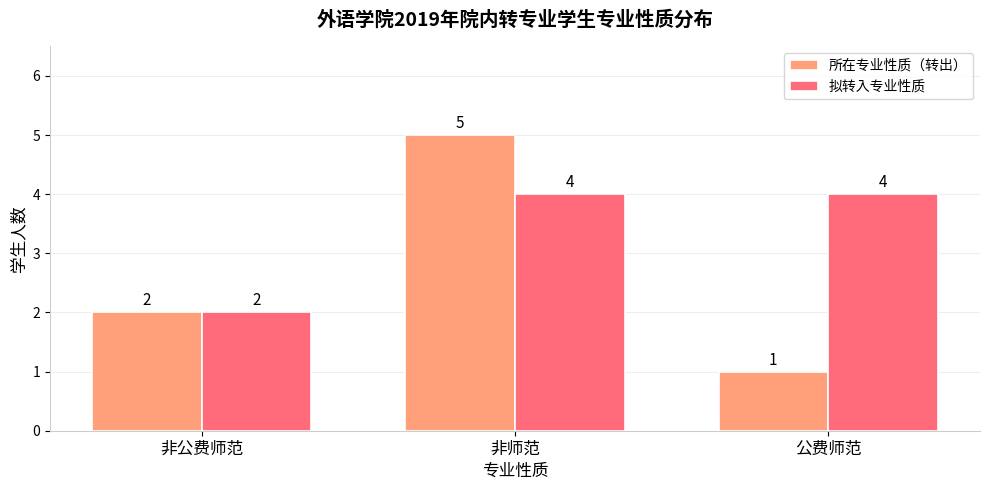

What is the minimum value shown in the chart?

1